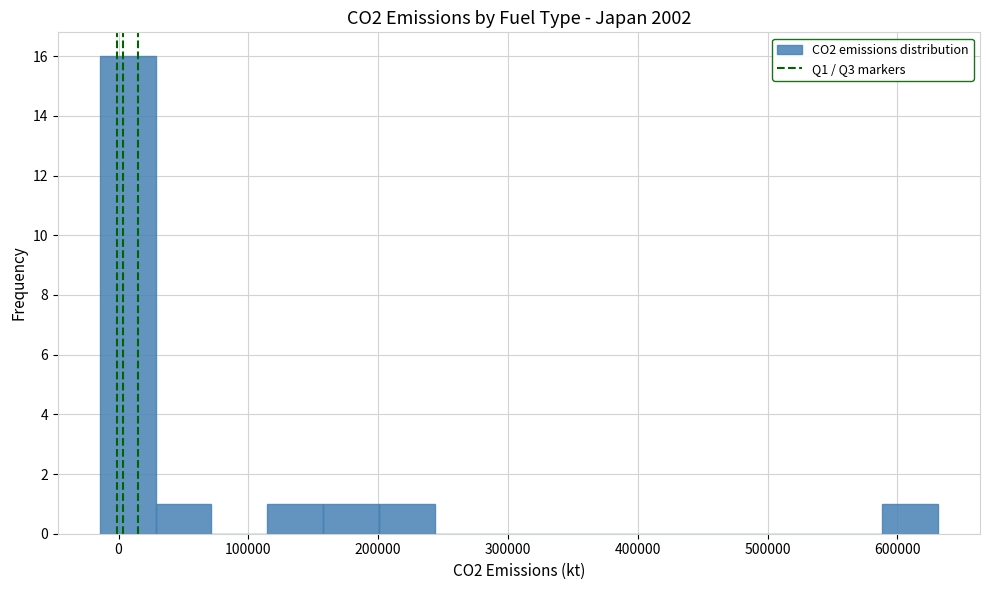

Which range on the x-axis has the tallest bar?

-10000 to 30000